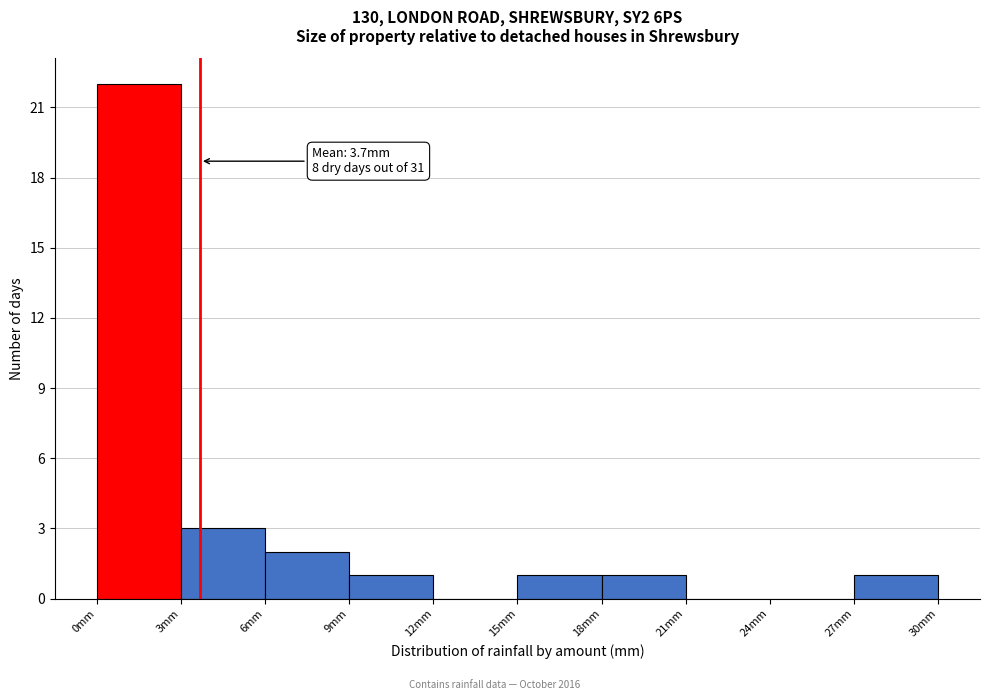

Over which range of the x-axis is the bar tallest?

0 to 3